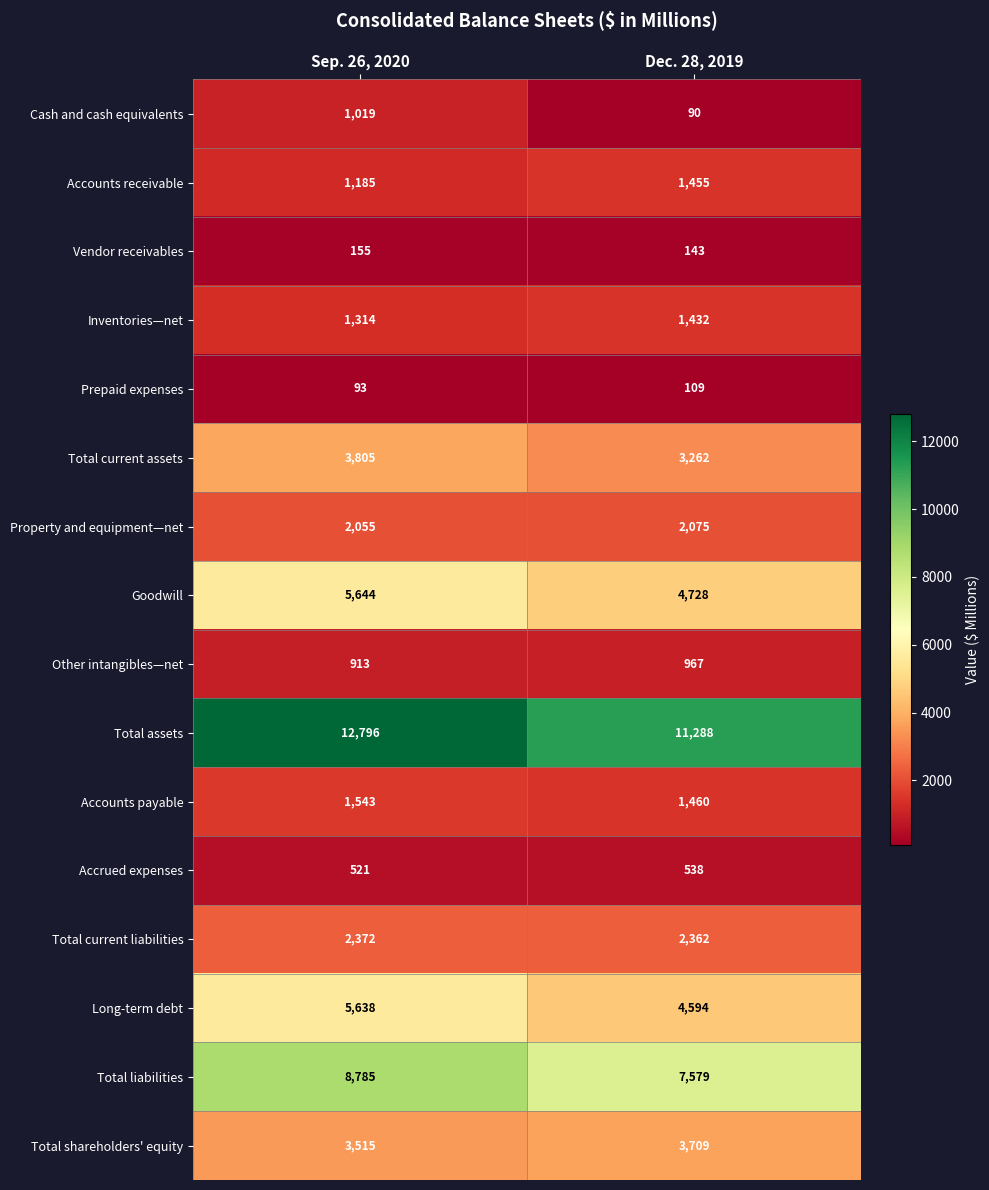

What is the lowest value of the Goodwill series?

4728